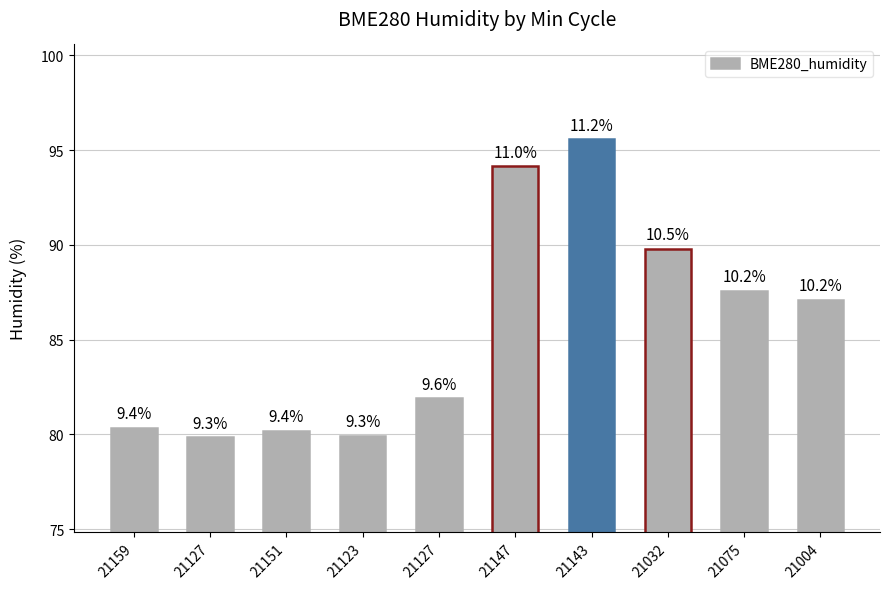

The chart shows a value of 46.9 at 21147. True or false?

False